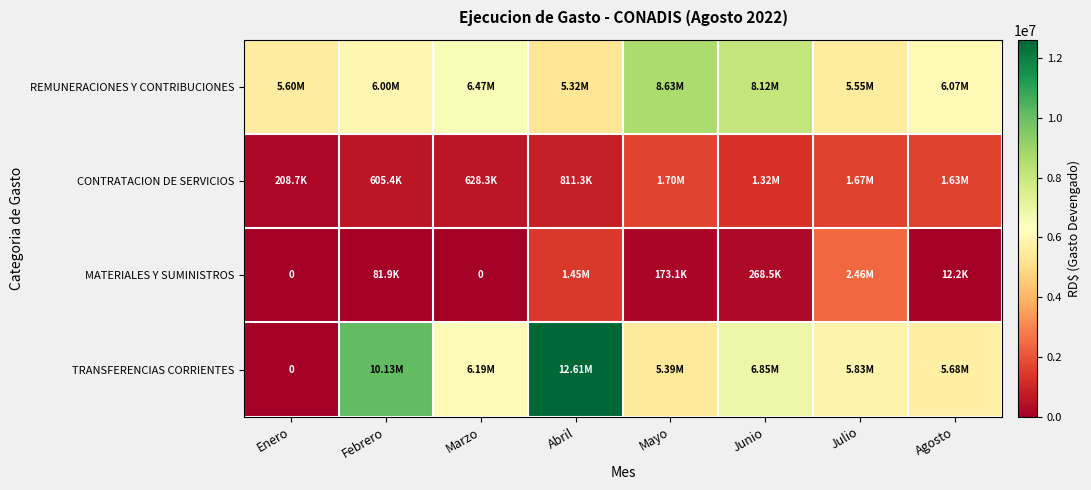

Which category has the lowest value in the REMUNERACIONES Y CONTRIBUCIONES series?

Abril